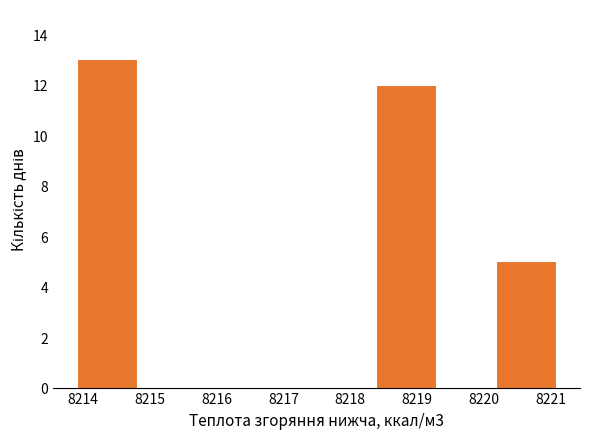

Which range on the x-axis has the tallest bar?

8213.9 to 8214.8